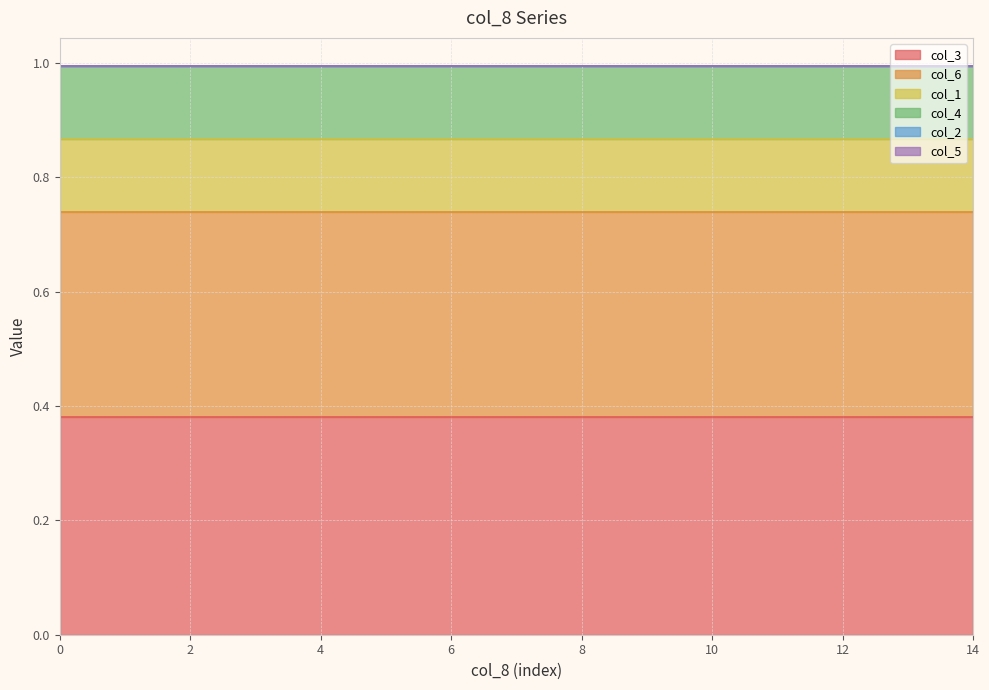

What is the average value of the col_6 series?

0.4